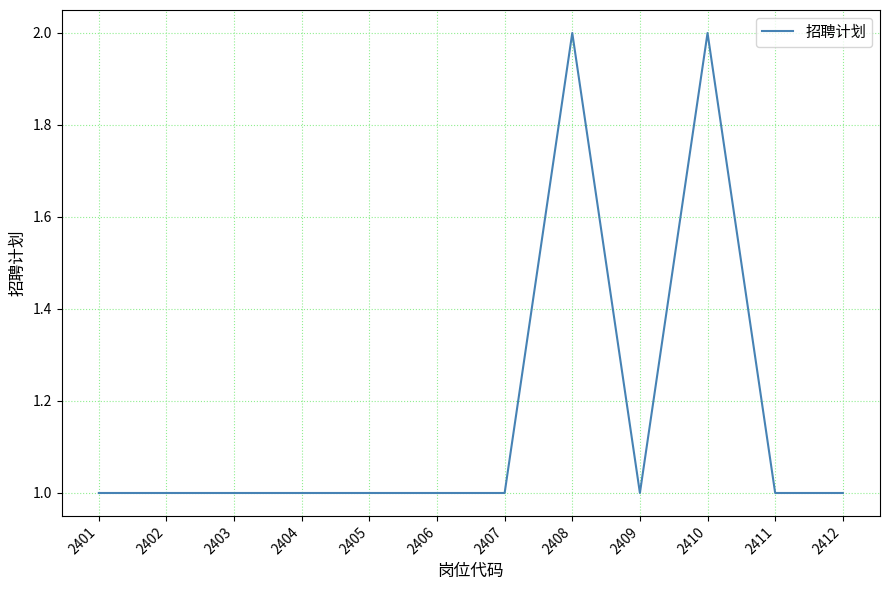

Approximately how many times larger is the value at 2409 compared to 2401?

1.0